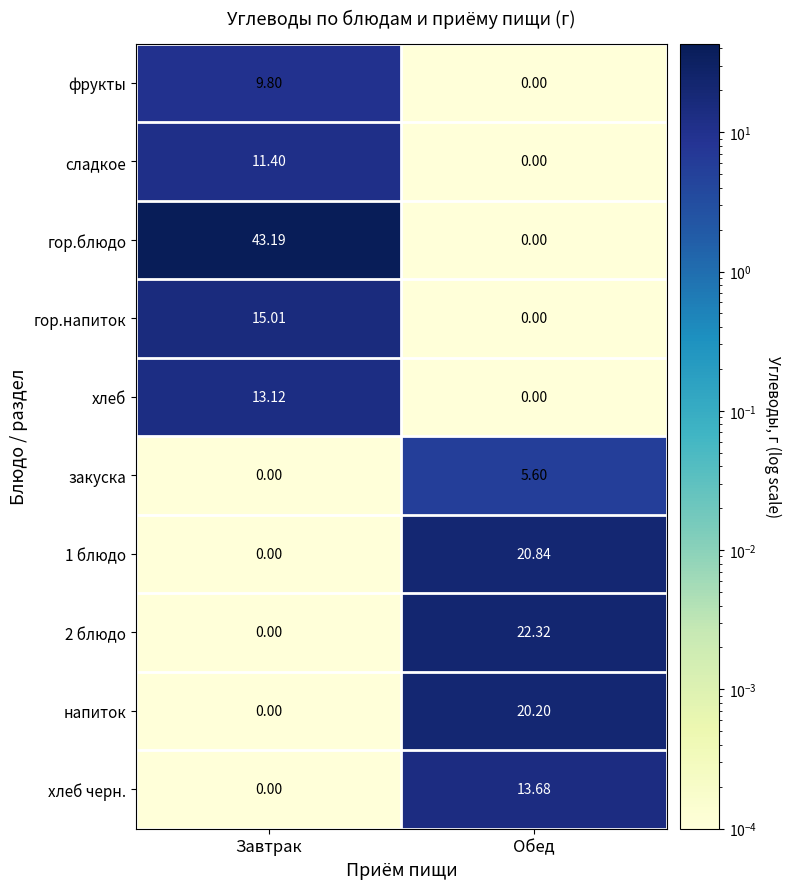

Which series has the largest total across all categories?

гор.блюдо